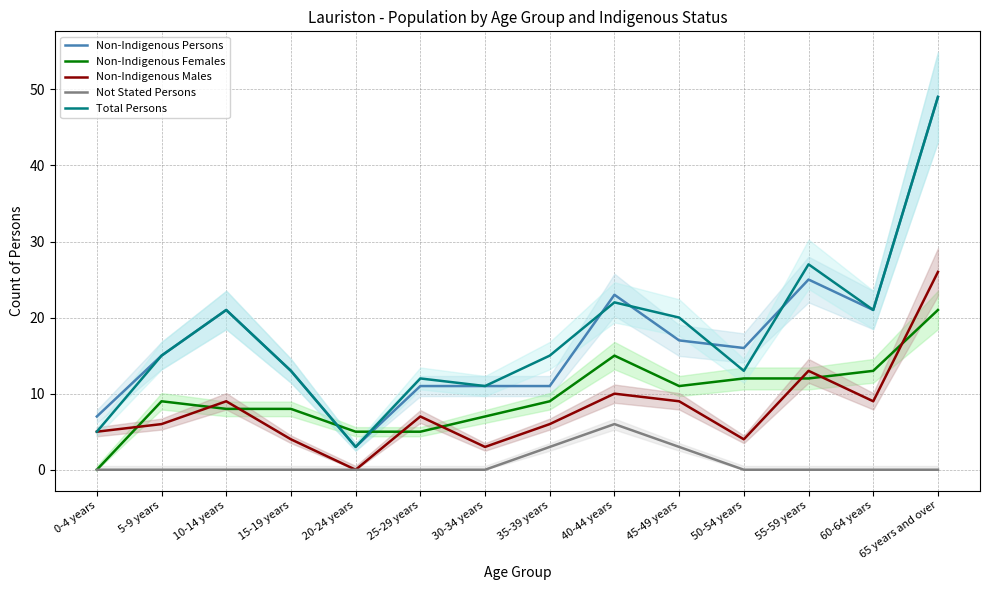

What position from the left is 5-9 years?

2